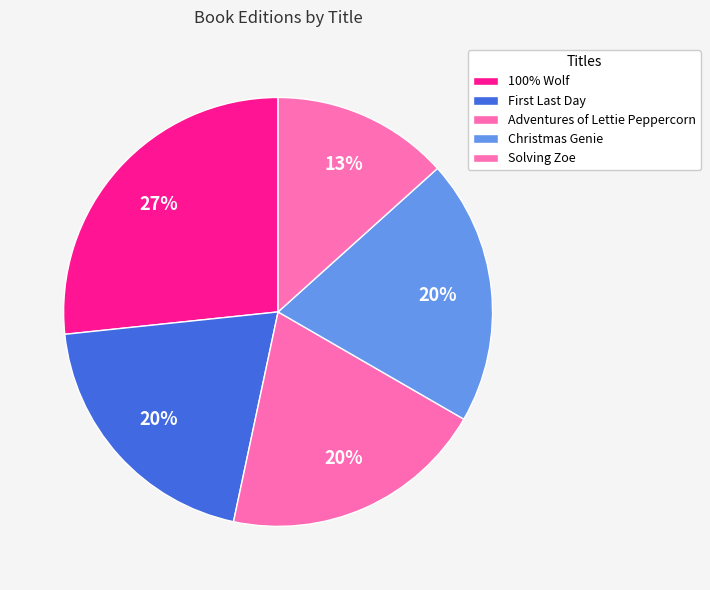

What portion of the pie excludes 100% Wolf?

73.3%